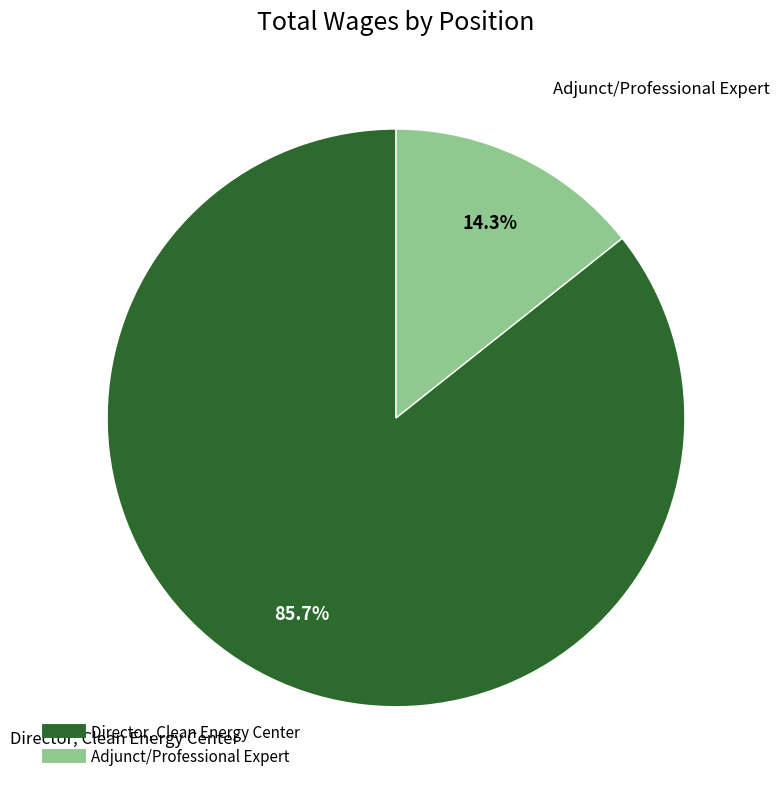

What is the majority slice?

Director, Clean Energy Center